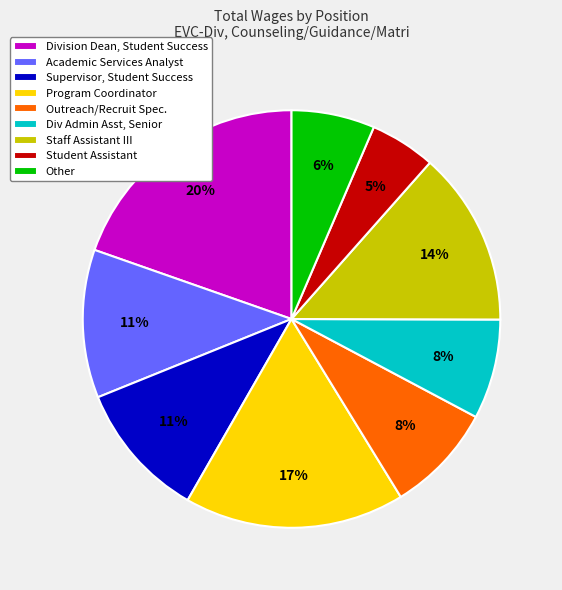

True or false: Other accounts for 1% of the total.

False